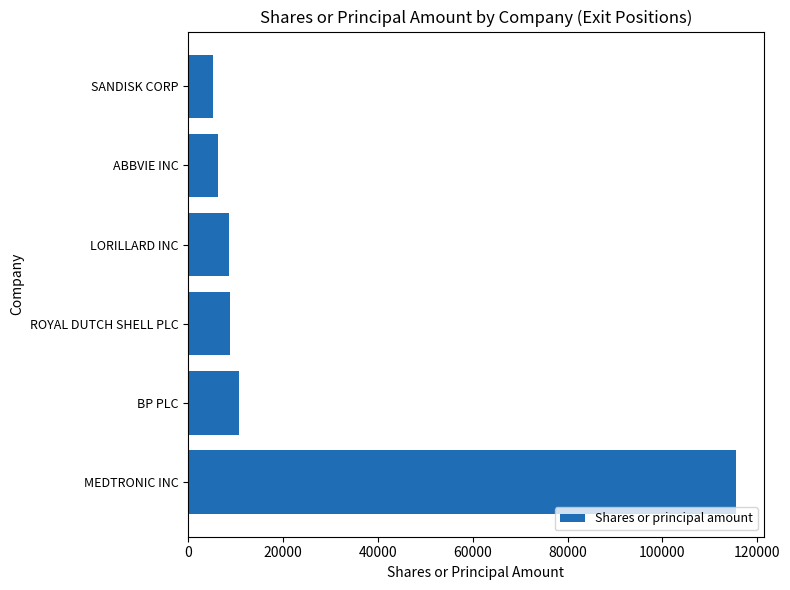

What is the difference between the second highest and minimum values?

5358